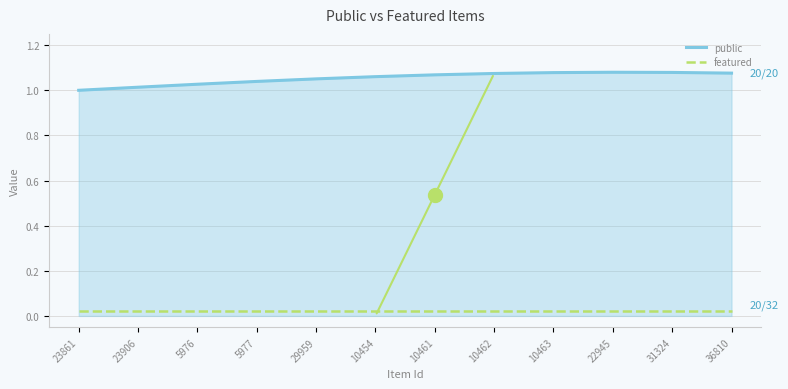

True or false: featured and public cross at least once.

False